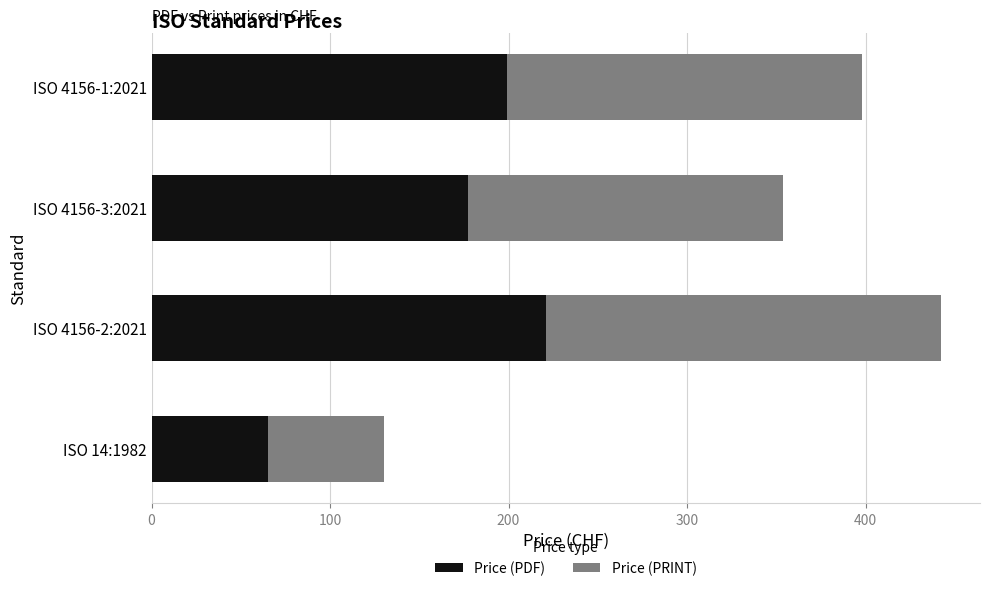

What is the difference between the maximum and second lowest values in the Price (PDF) series?

44